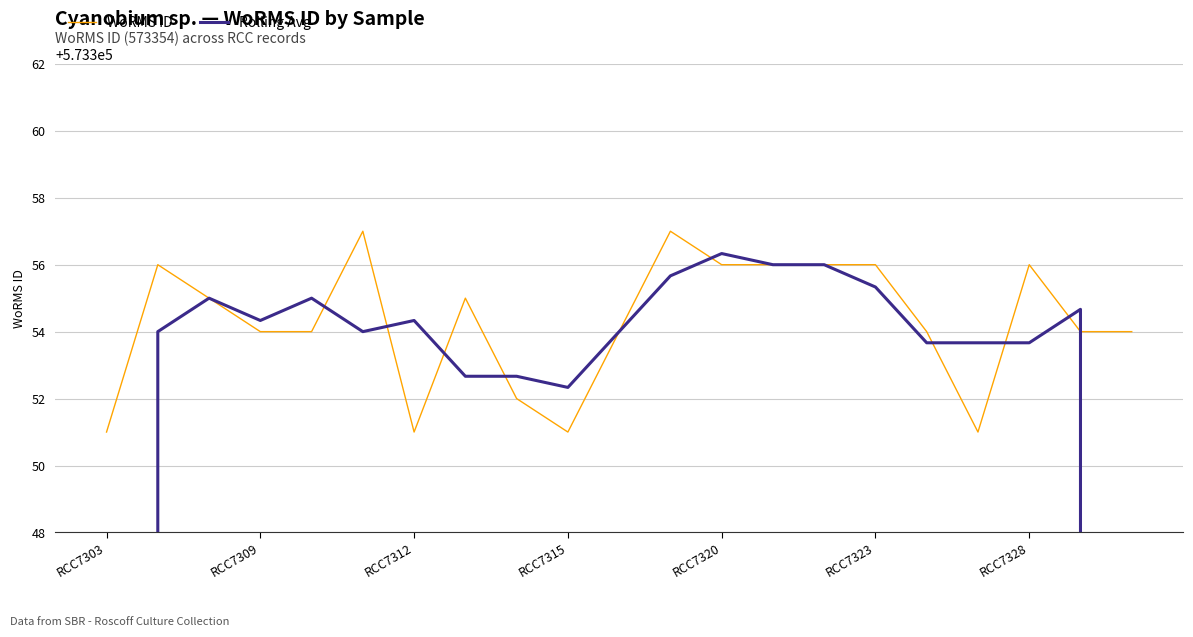

True or false: WoRMS ID has a value of 573356 at RCC7328.

True